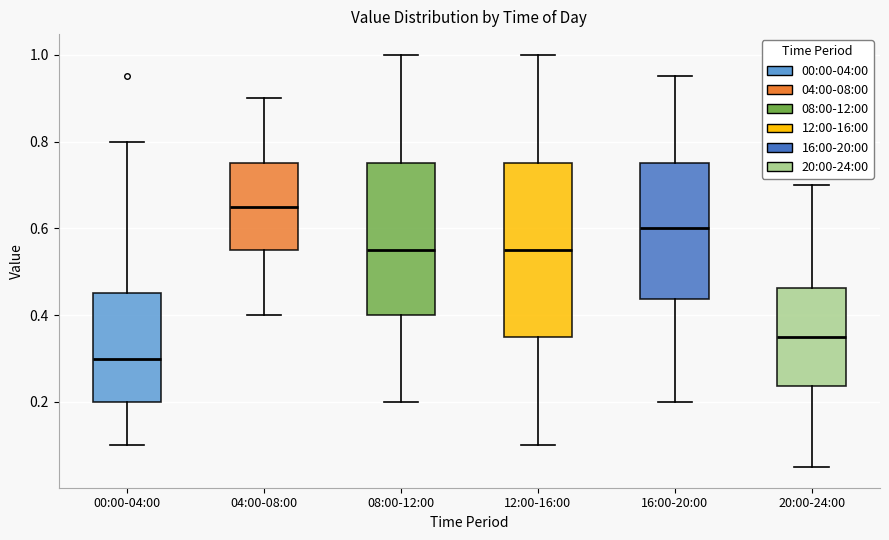

Where is the upper edge of the box for 08:00-12:00 on the y-axis? The values are not printed on the chart, so give them approximately, as read against the axis.

0.76